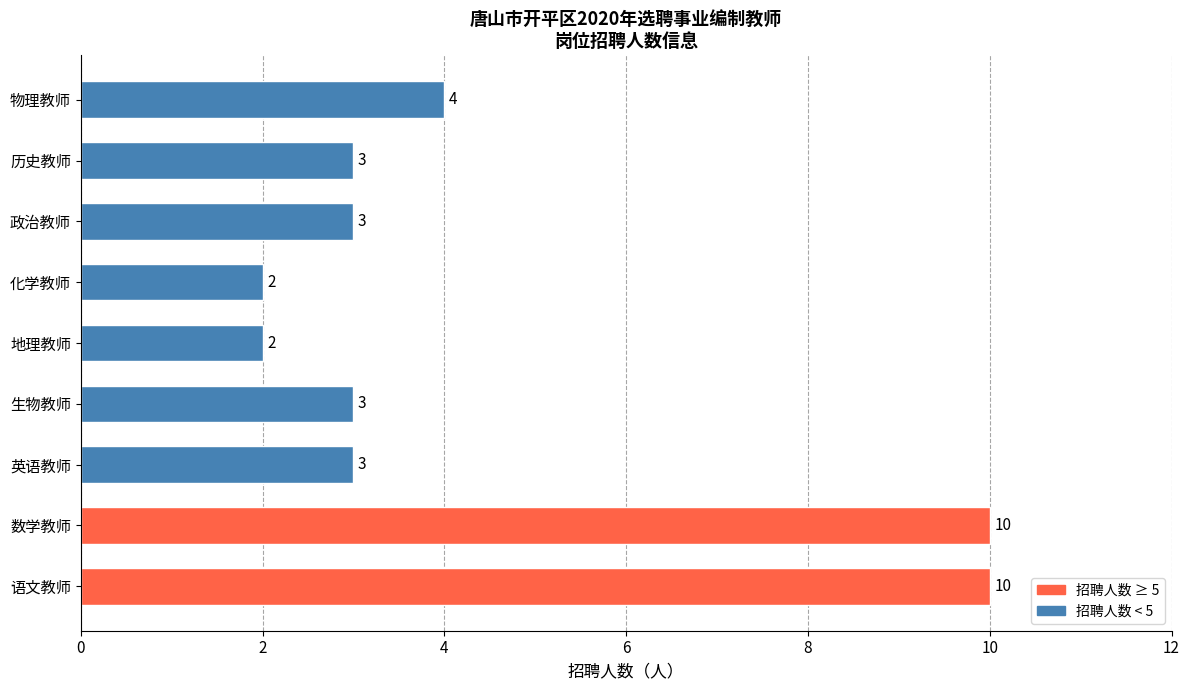

True or false: the data shows 3 at 政治教师.

True